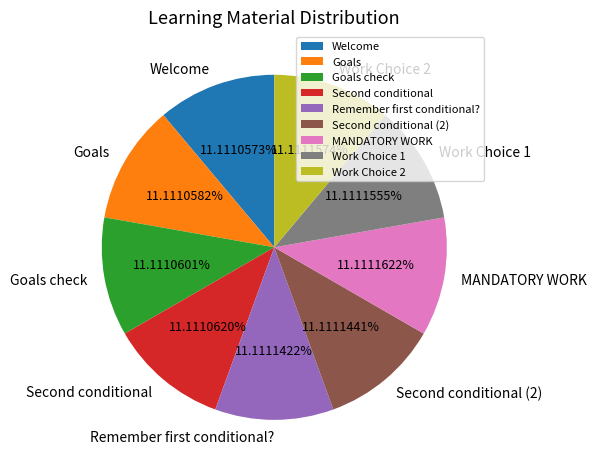

Is there any slice that represents more than half of the pie?

No